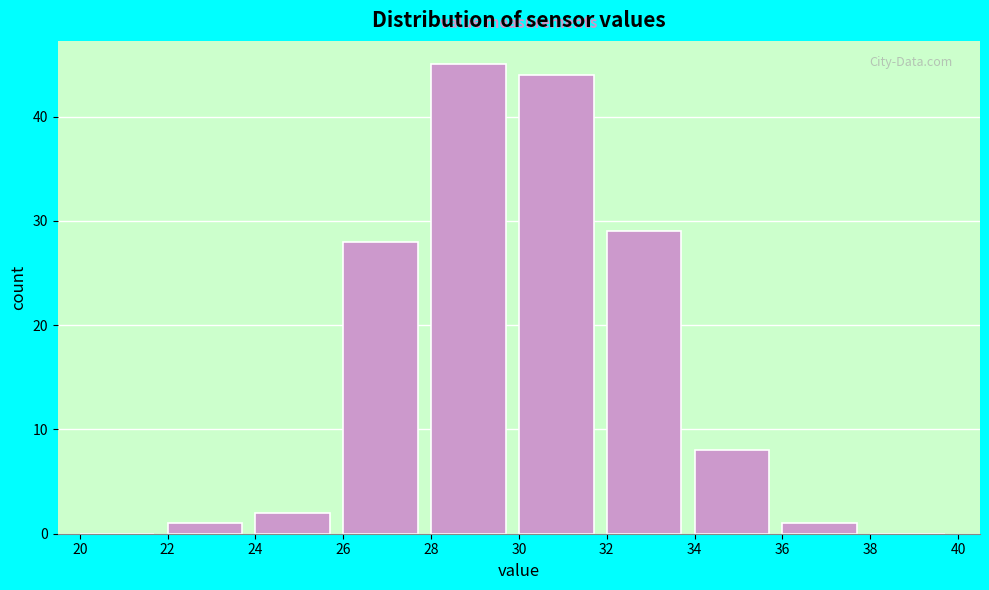

Reading left to right, list every bar in this chart as the range it spans on the x-axis followed by its height. The values are not printed on the chart, so give them approximately, as read against the axis.

20 to 22: 0
22 to 24: 1
24 to 26: 2
26 to 28: 28
28 to 30: 45
30 to 32: 44
32 to 34: 29
34 to 36: 8
36 to 38: 1
38 to 40: 0